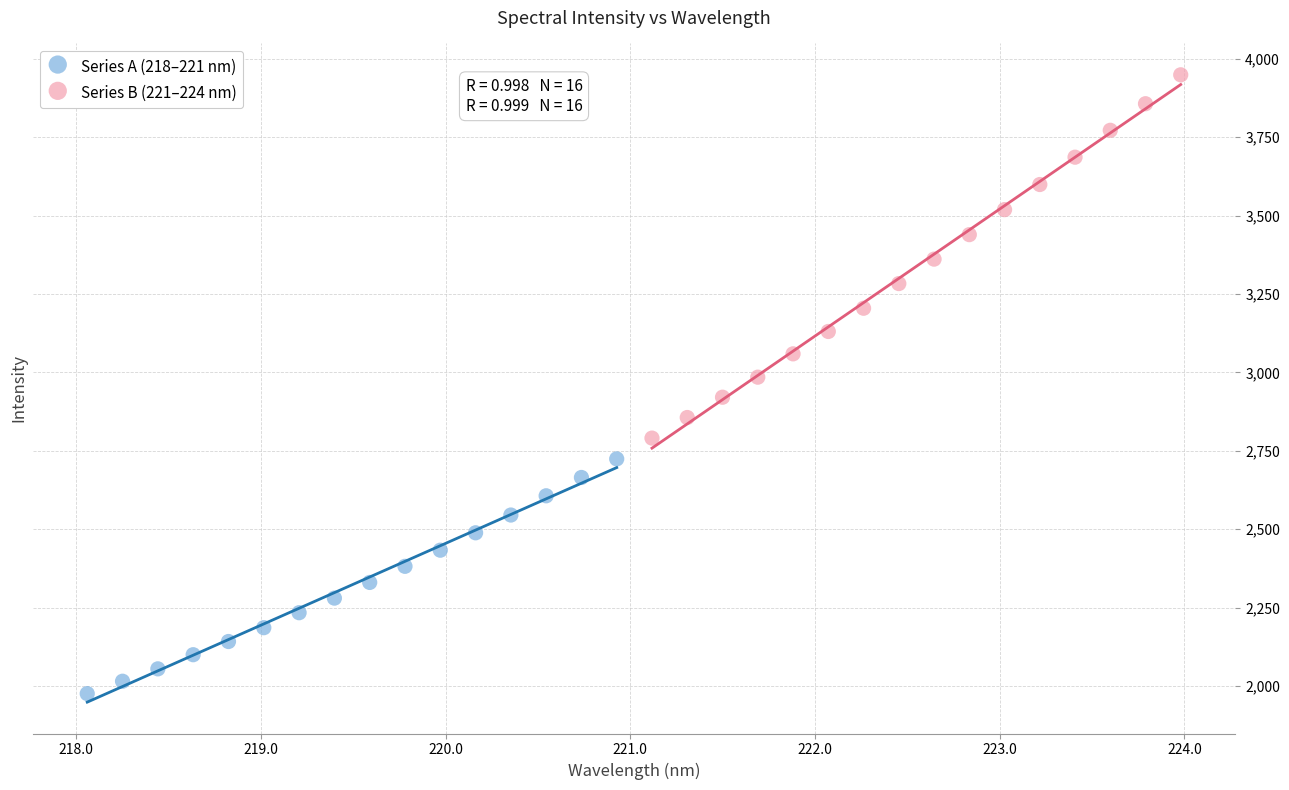

Which series has the largest Y range (max minus min)?

Series B (221–224 nm)